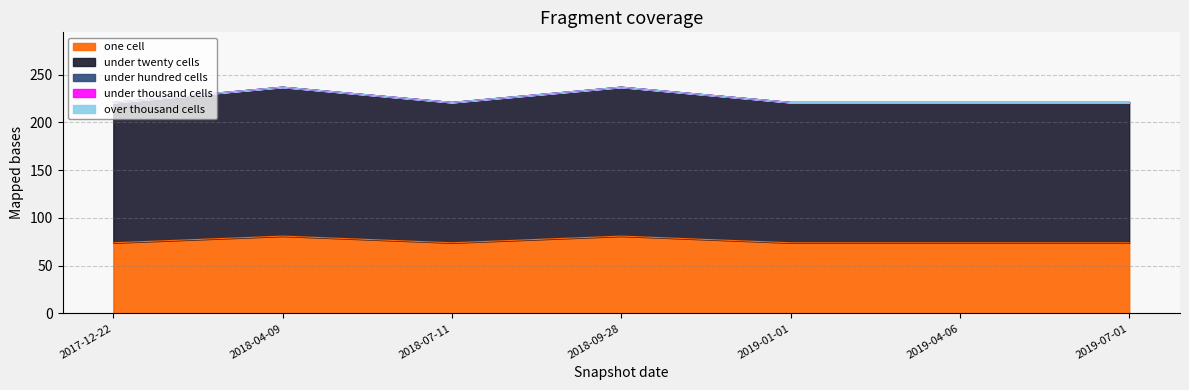

List the labels in order of under_hundred_cells value, largest first.

2017-12-22, 2018-04-09, 2018-07-11, 2018-09-28, 2019-01-01, 2019-04-06, 2019-07-01